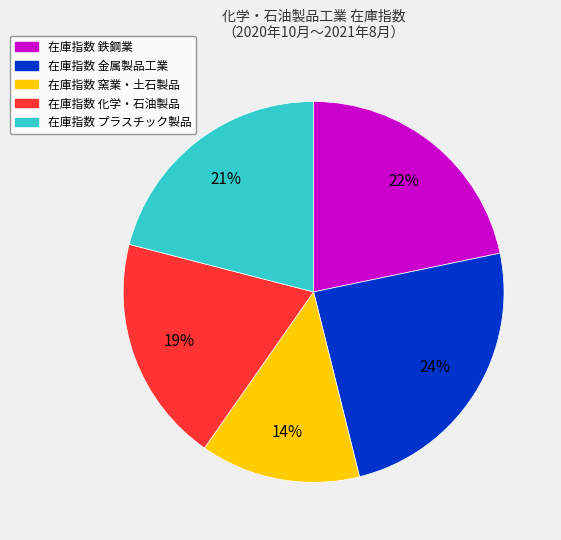

To the nearest percent, what is the average slice percentage?

20%